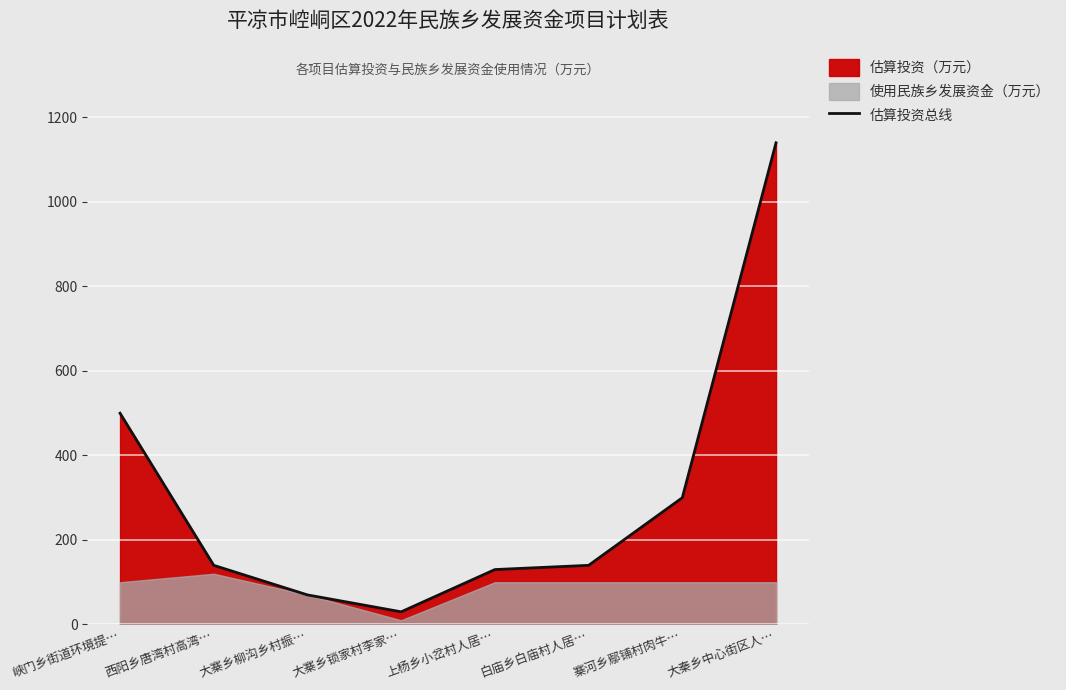

What is the label of the 3rd point from the right?

白庙乡白庙村人居…